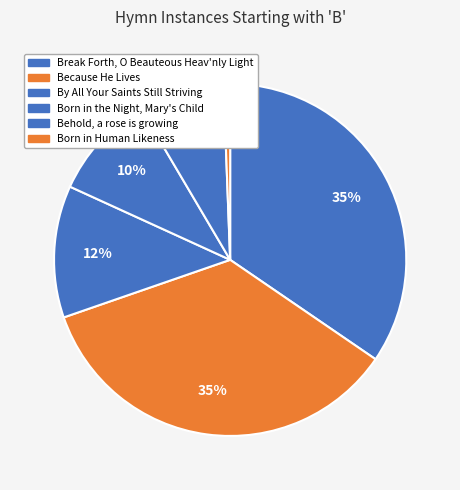

To the nearest percent, what is the difference between the largest and smallest slice percentages?

35%